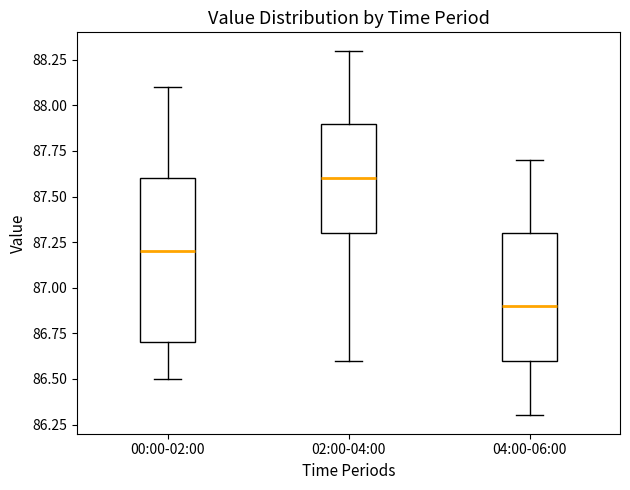

Where is the upper edge of the box for 04:00-06:00 on the y-axis? The values are not printed on the chart, so give them approximately, as read against the axis.

87.3